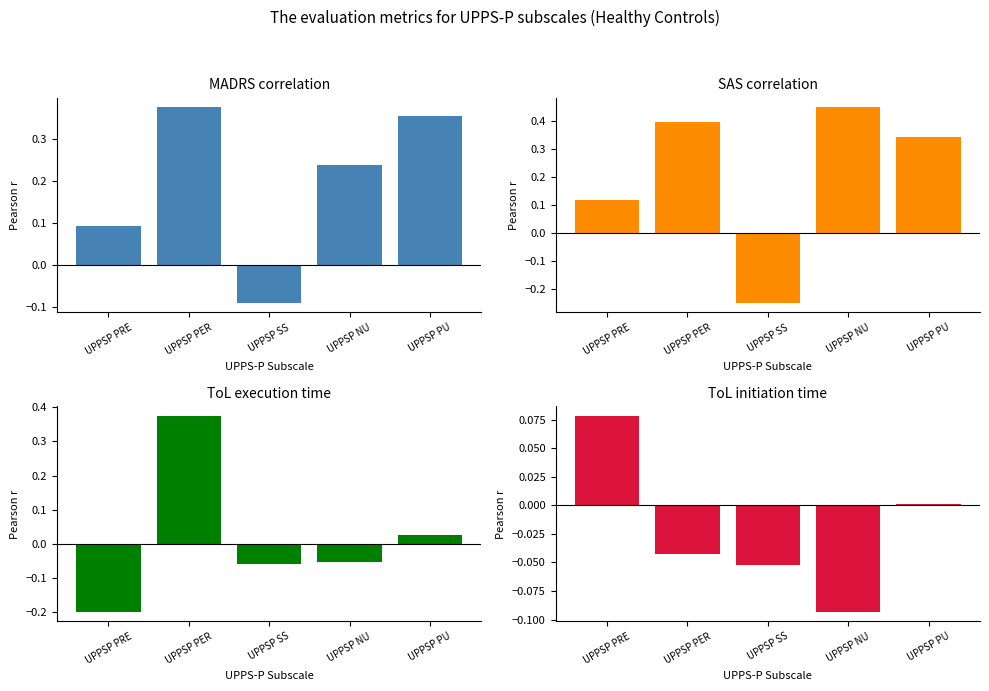

Read the ToL initiation time value at UPPSP PRE.

0.1